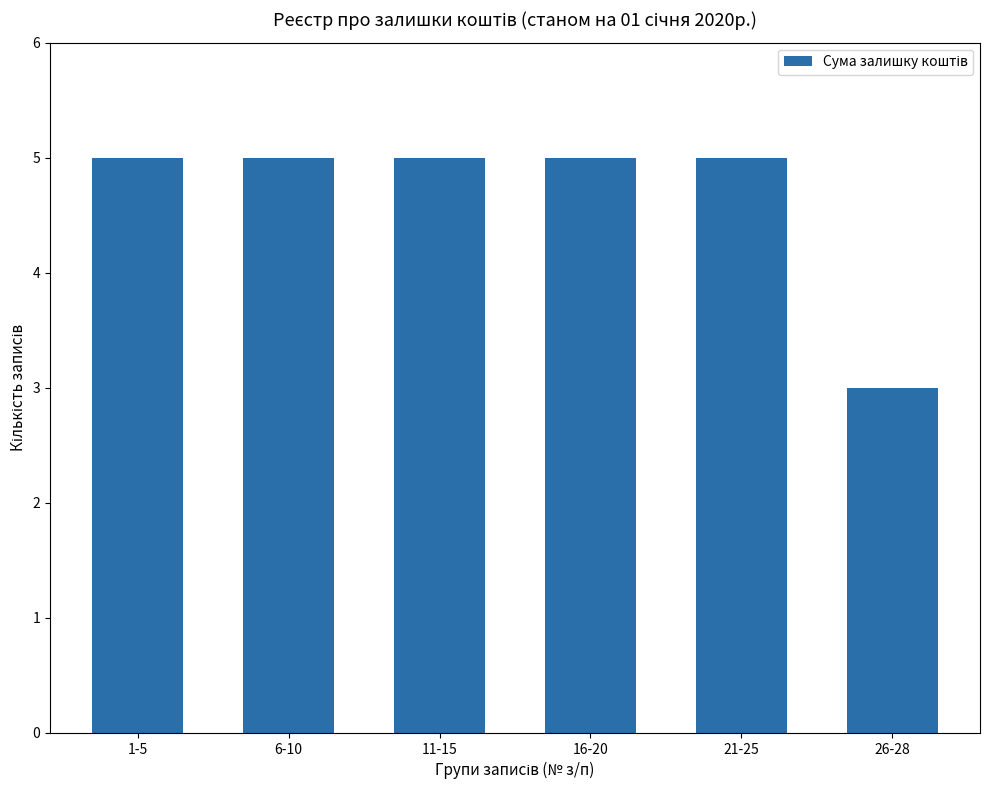

Are the bars horizontal?

No